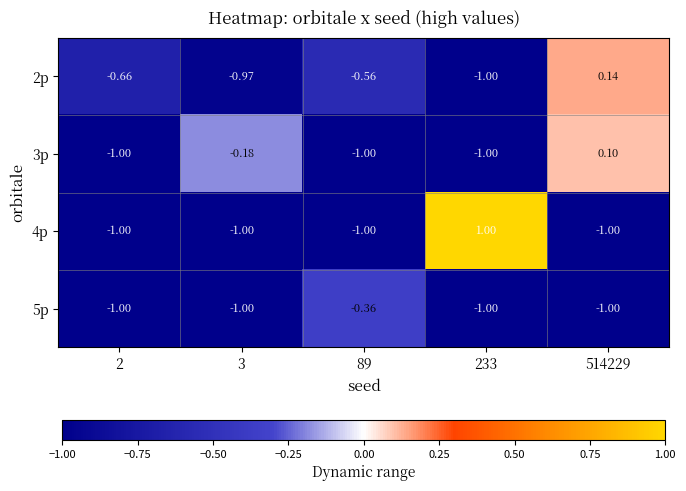

Is the value of 3p at 514229 greater than the value of 2p at 233?

Yes